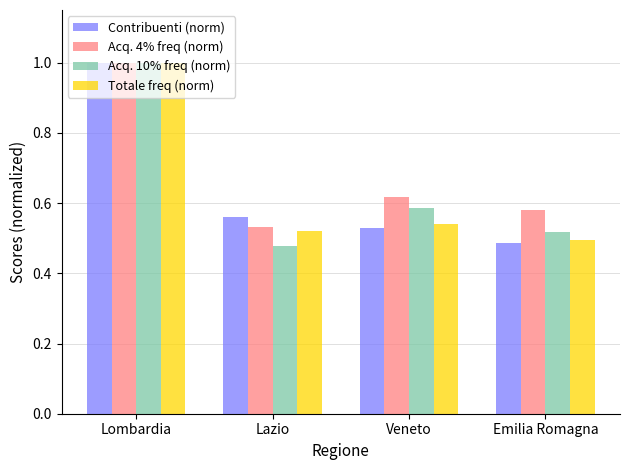

Does the chart contain any negative values?

No